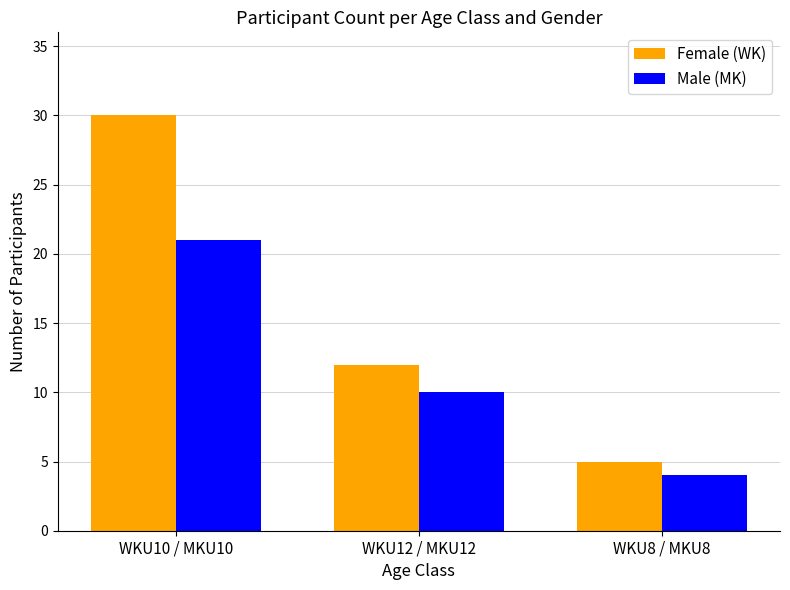

Rank the series by their maximum value, from lowest to highest.

Male (MK), Female (WK)